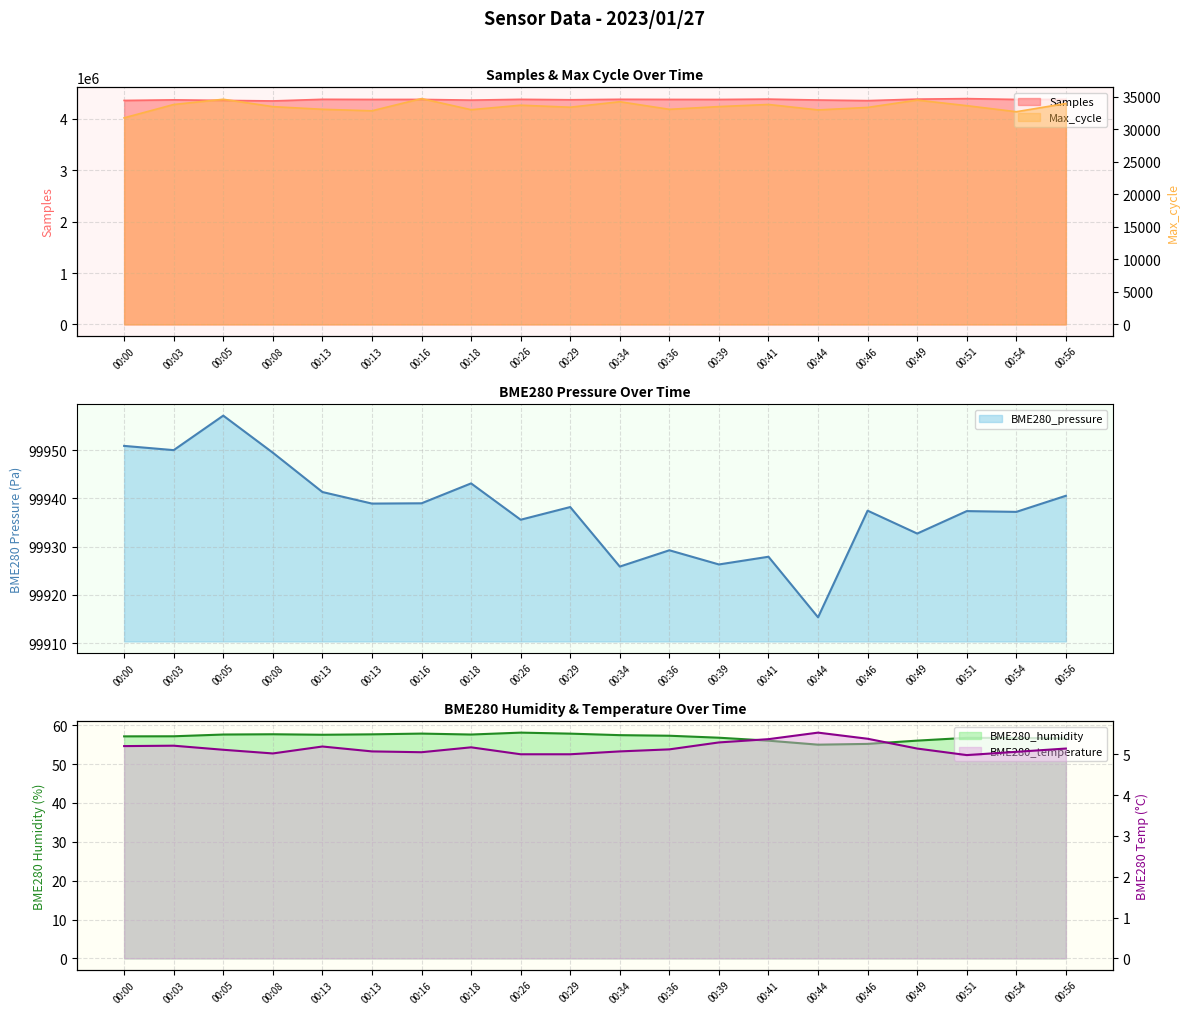

At how many categories does at least one series exceed 559026?

20